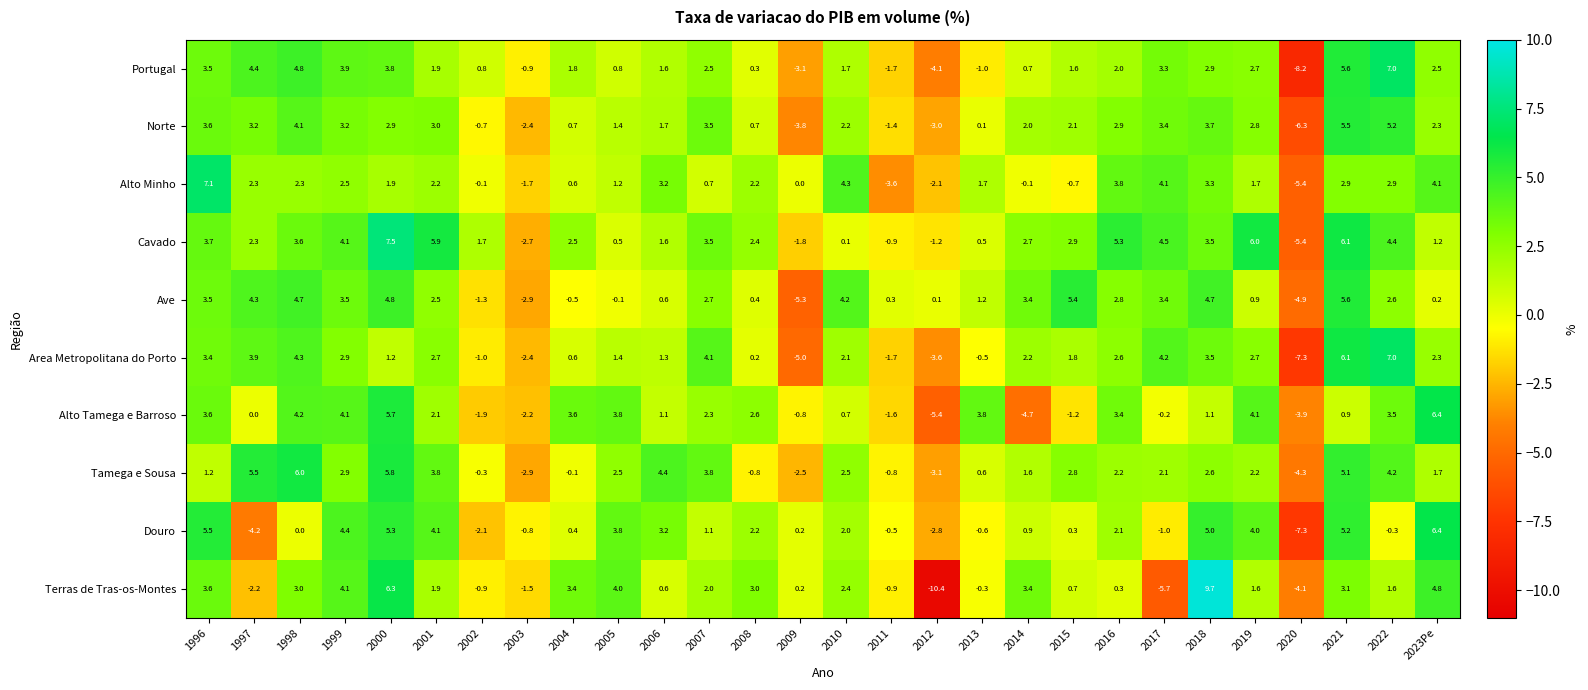

The value of Alto Minho at 1996 is 7.1. True or false?

True